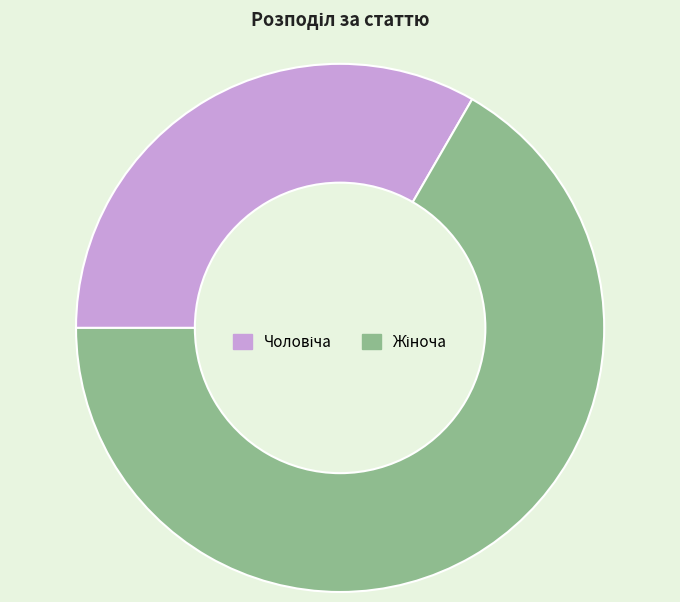

How many segments does this pie chart have?

2